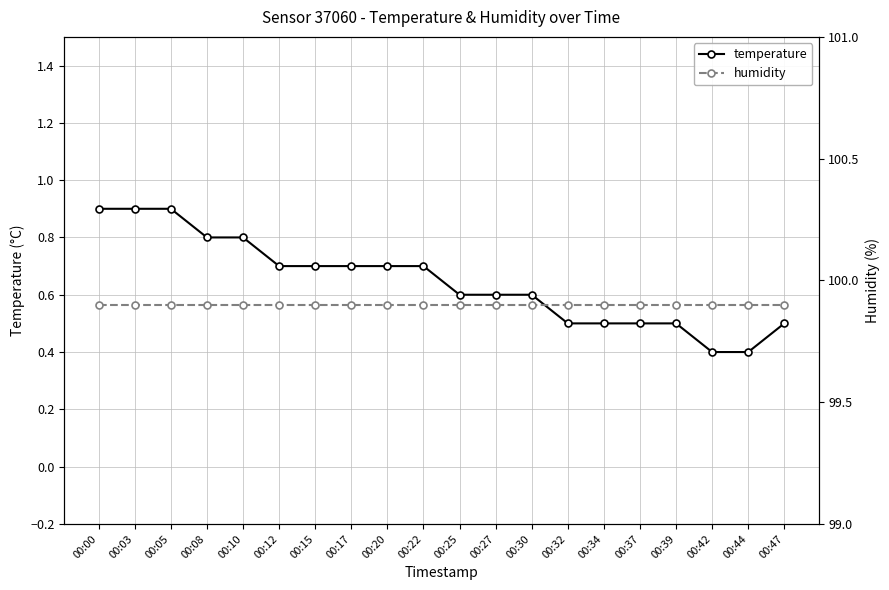

What is the lowest value of the humidity series?

99.9